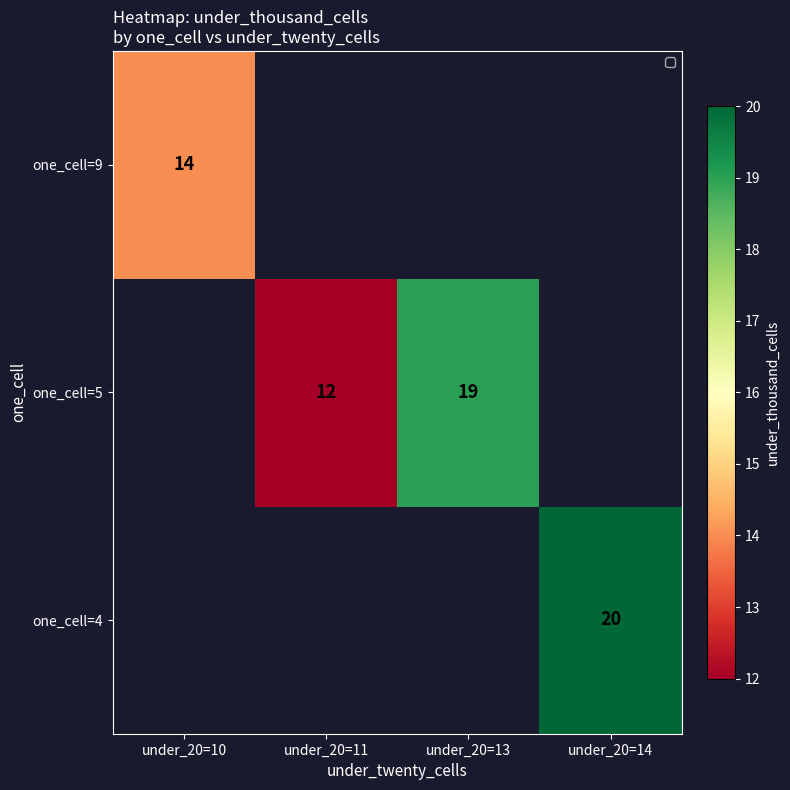

True or false: one_cell=9 has a value of 23 at under_20=10.

False